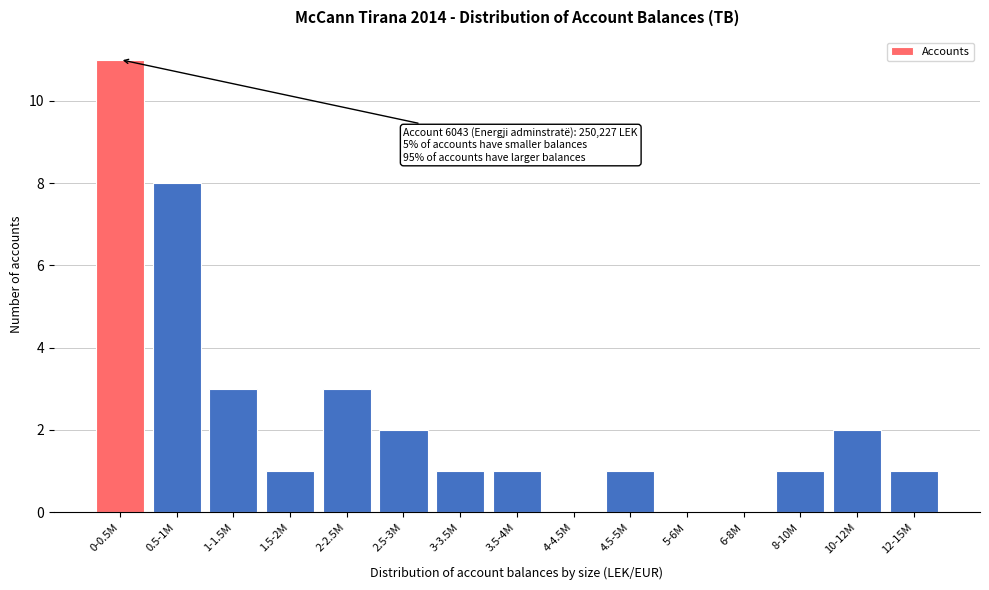

Reading left to right, what are all the values shown in this chart?

0-0.5M=11	0.5-1M=8	1-1.5M=3	1.5-2M=1	2-2.5M=3	2.5-3M=2	3-3.5M=1	3.5-4M=1	4-4.5M=0	4.5-5M=1	5-6M=0	6-8M=0	8-10M=1	10-12M=2	12-15M=1